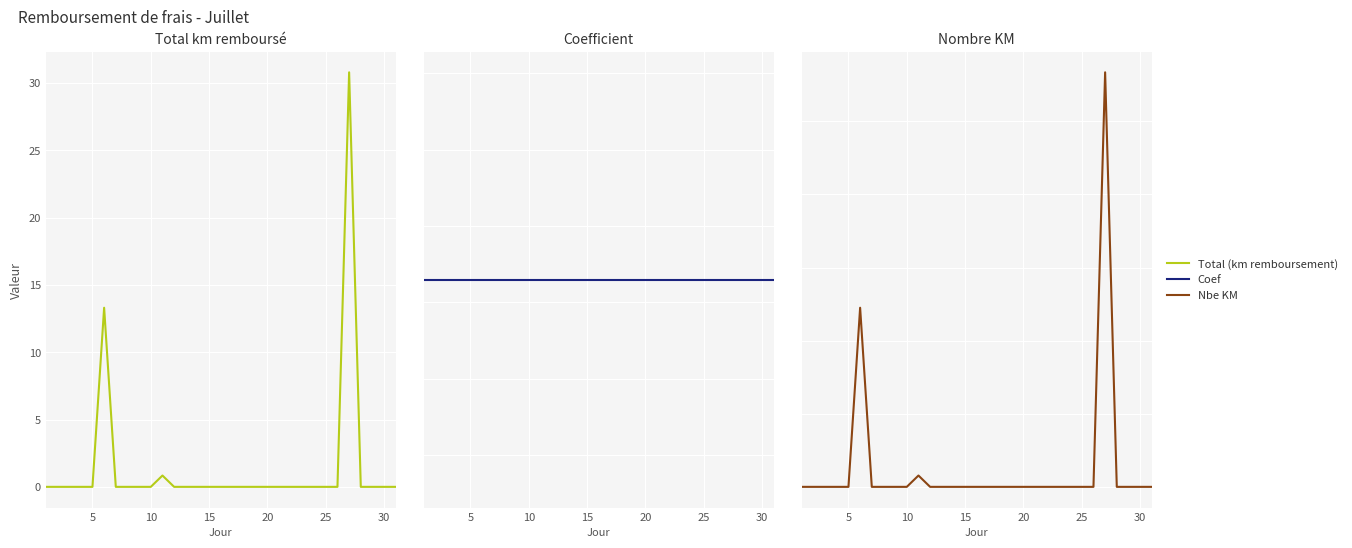

True or false: Total (km remboursement) and Nbe KM intersect in this chart.

False